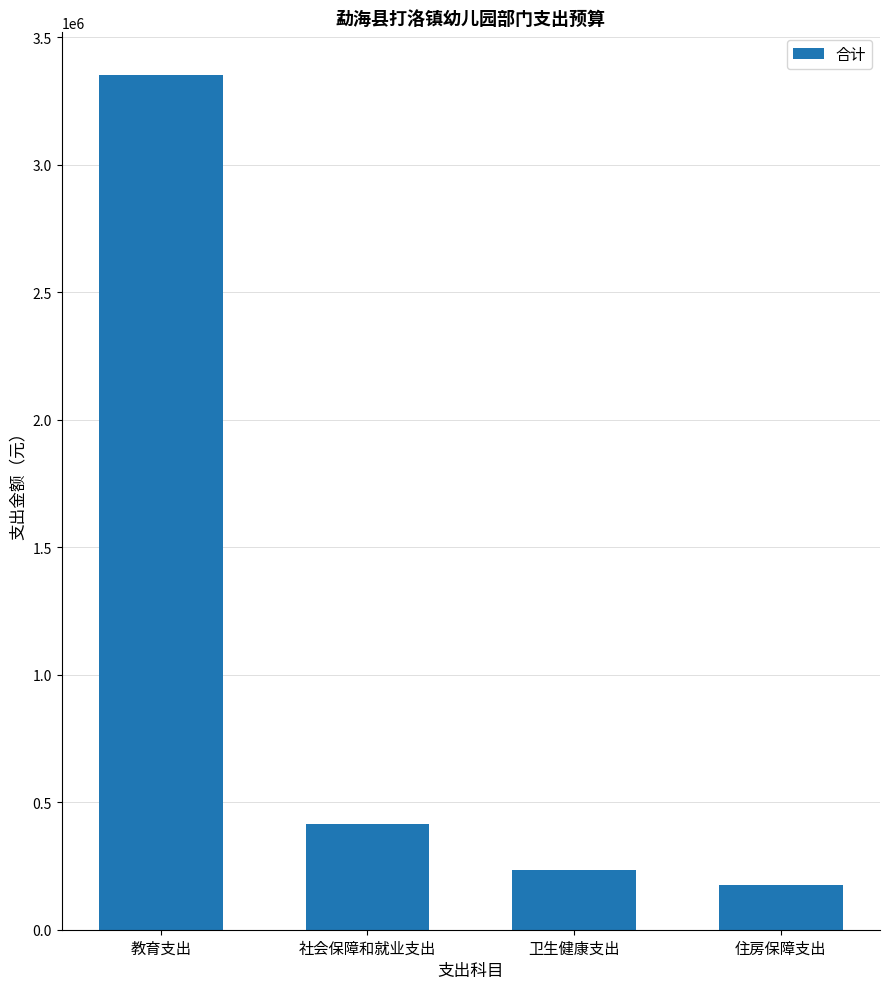

Rank the categories by value from highest to lowest.

教育支出, 社会保障和就业支出, 卫生健康支出, 住房保障支出